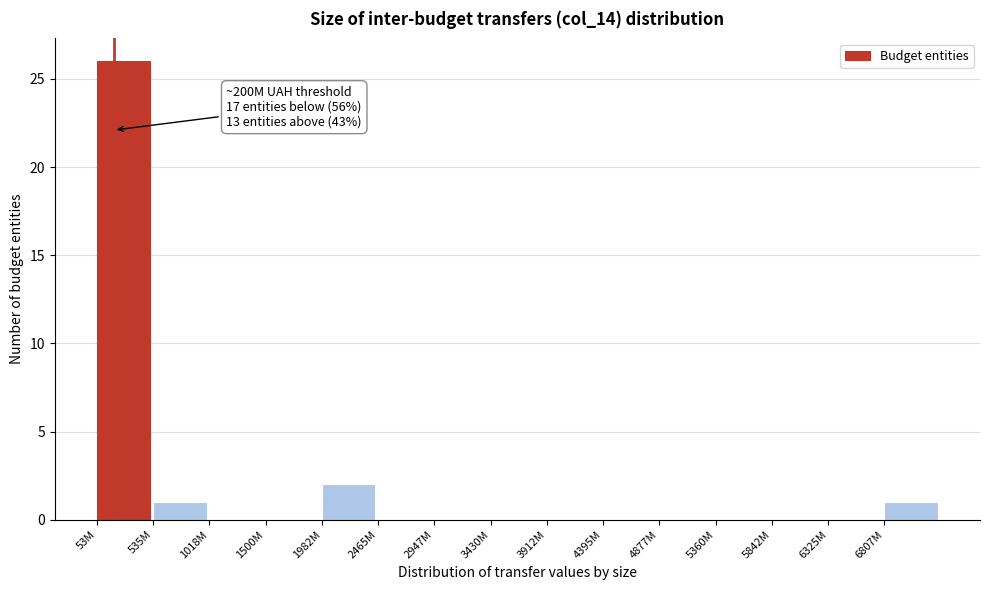

Reading left to right, transcribe all the data shown in this chart.

53M=26	535M=1	1018M=0	1500M=0	1982M=2	2465M=0	2947M=0	3430M=0	3912M=0	4395M=0	4877M=0	5360M=0	5842M=0	6325M=0	6807M=1